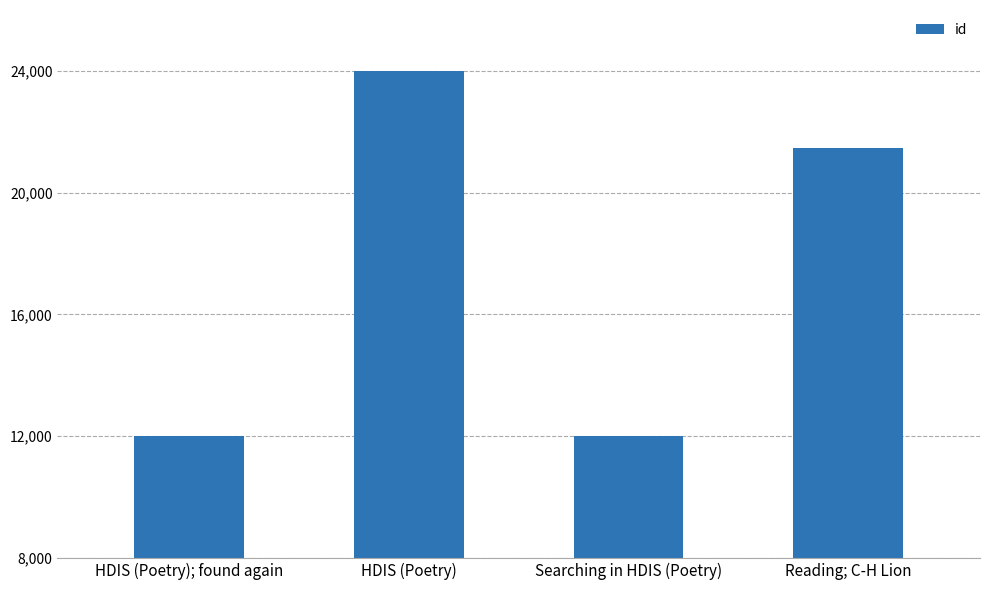

What position from the right is HDIS (Poetry)?

3